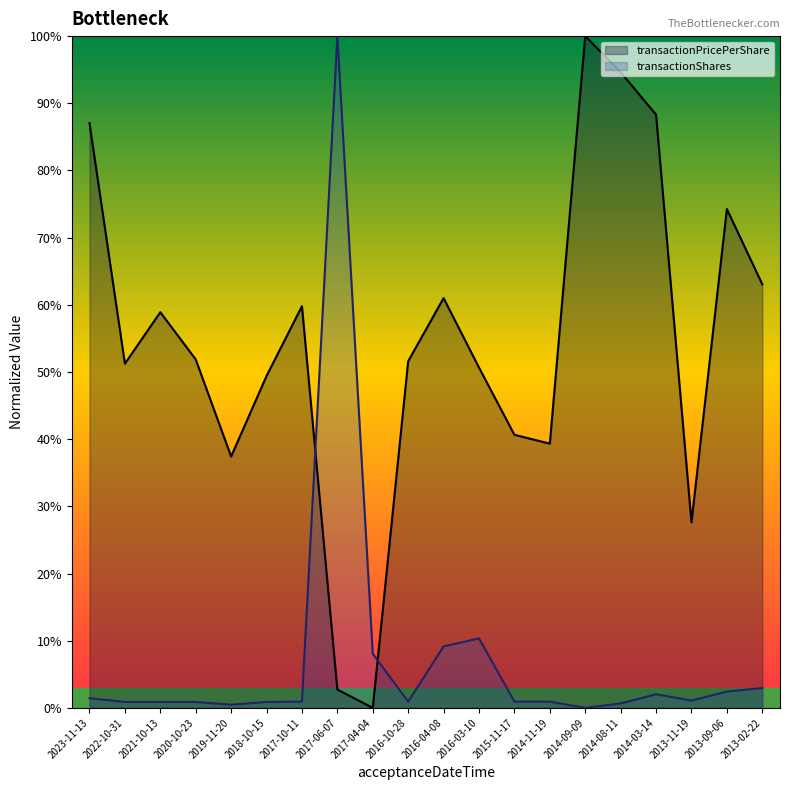

List the series in order of their peak value, lowest first.

transactionPricePerShare, transactionShares